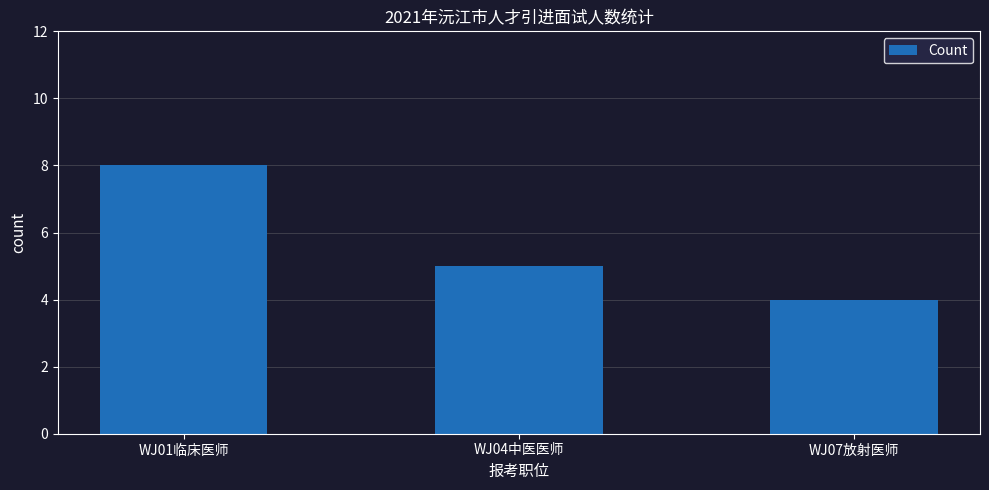

List the labels in order of value, smallest first.

WJ07放射医师, WJ04中医医师, WJ01临床医师